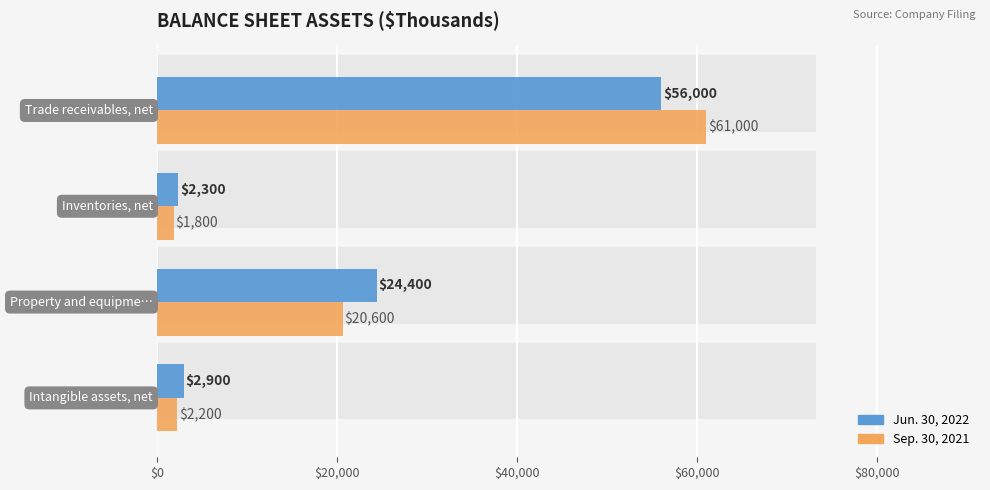

At $60,000, list the series in order from smallest to largest.

Jun. 30, 2022, Sep. 30, 2021